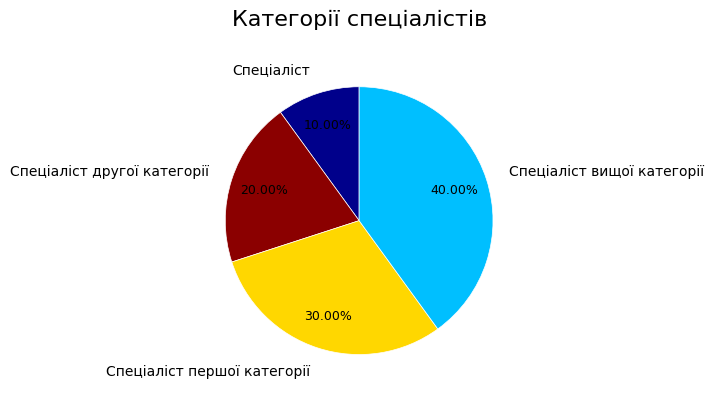

Which category has the biggest portion of the pie?

Спеціаліст вищої категорії